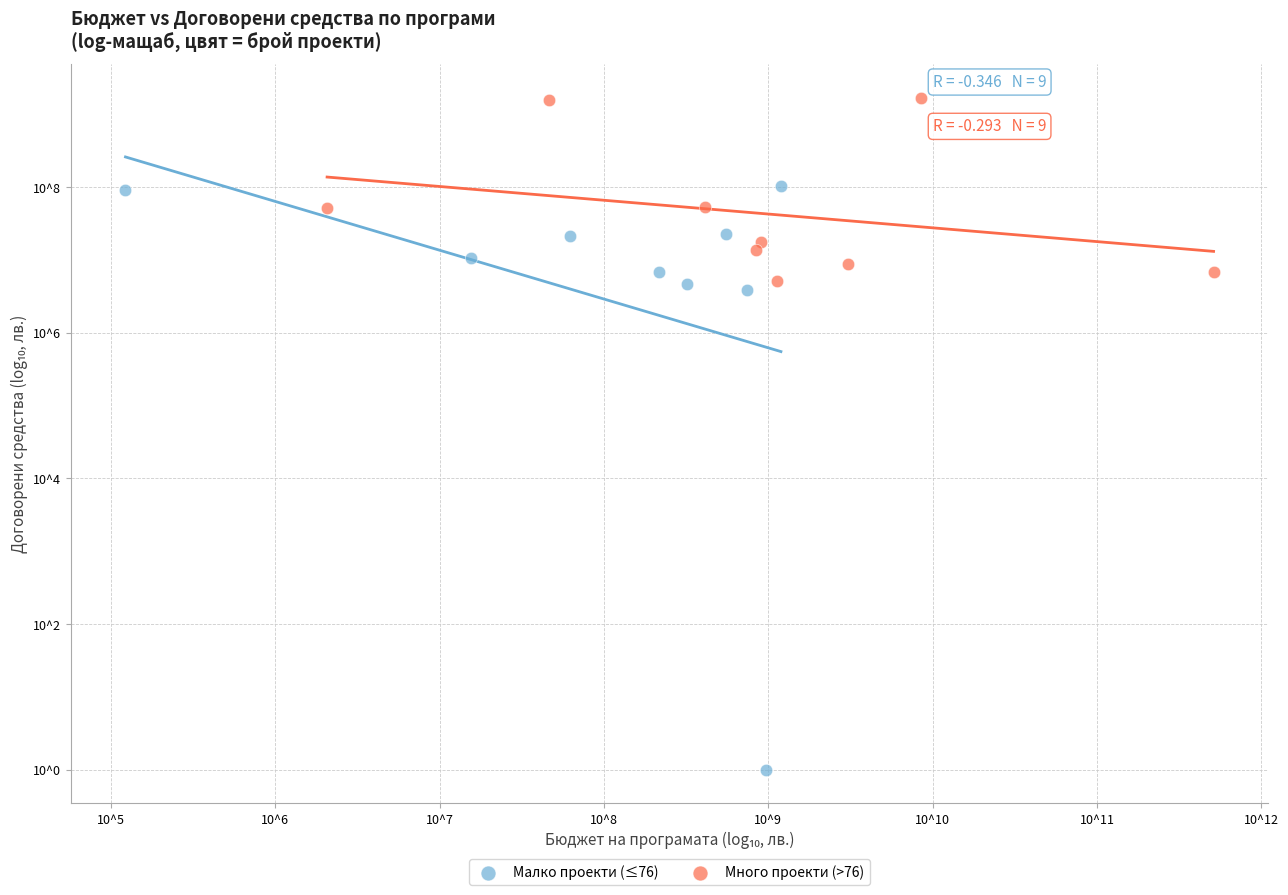

Which series has the largest Y range (max minus min)?

Малко проекти (≤76)